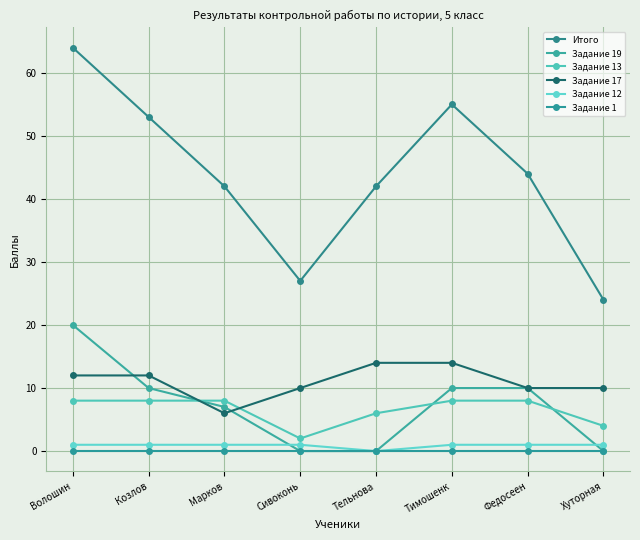

What is the spread (max minus min) of values at Тельнова?

42